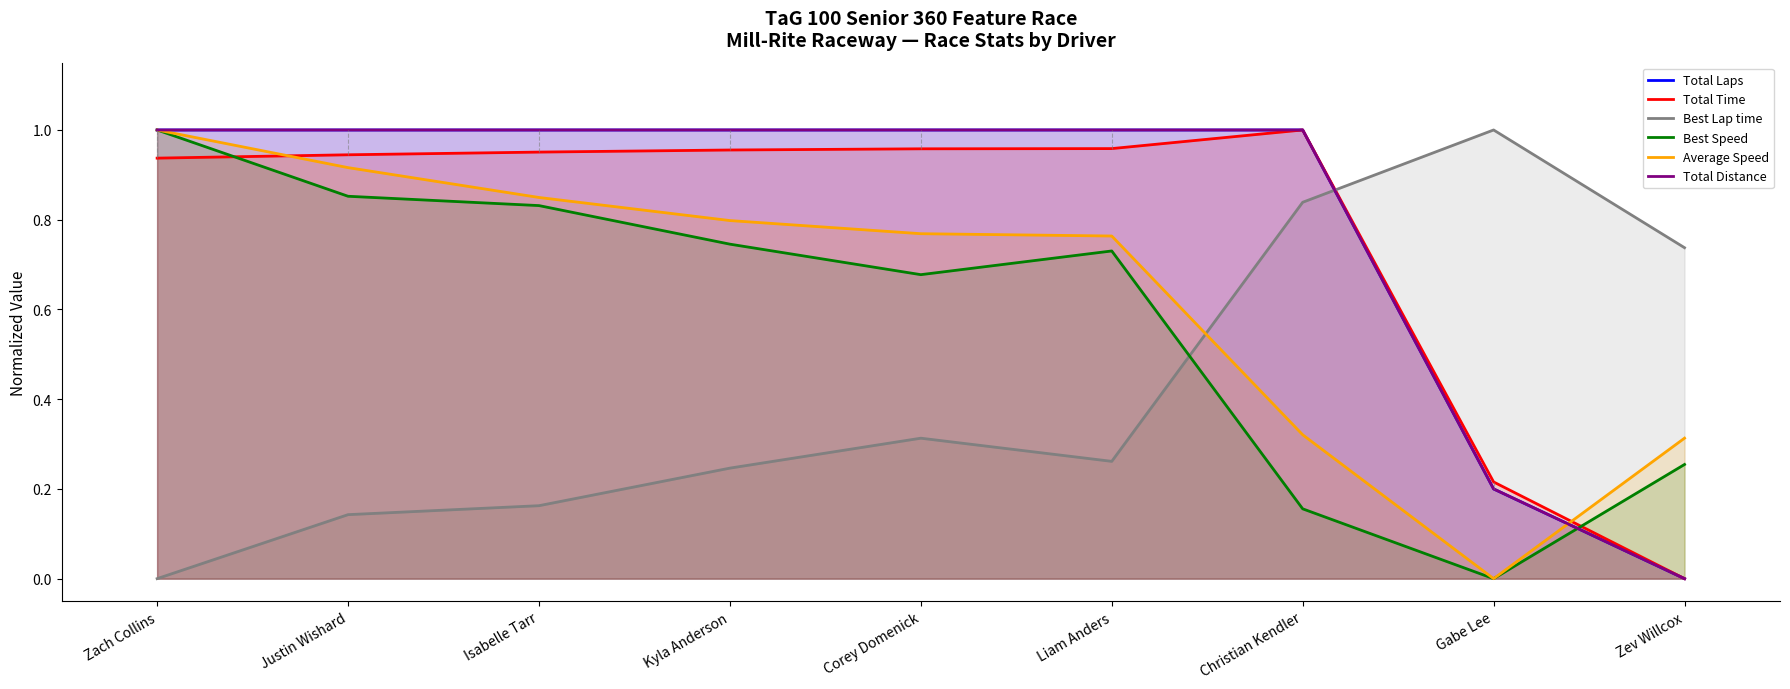

What is the label of the 4th point from the left?

Kyla Anderson